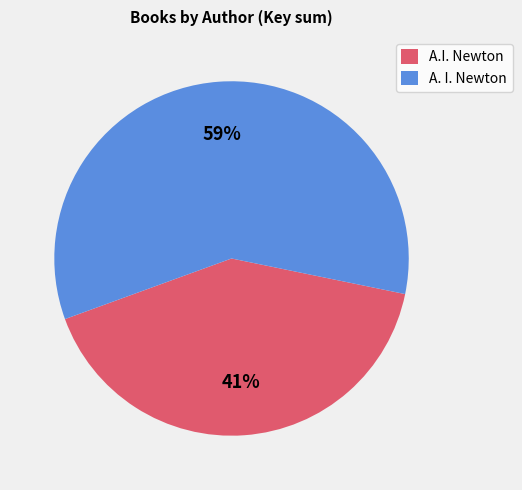

What is the majority slice?

A. I. Newton